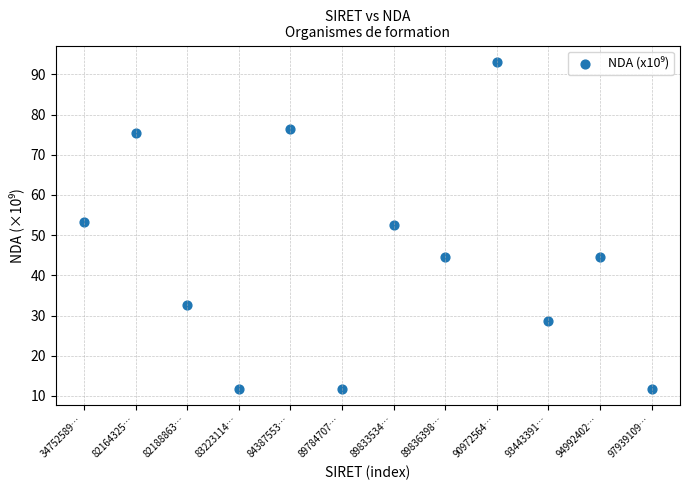

What is the range of Y values (max minus min)?

81.4